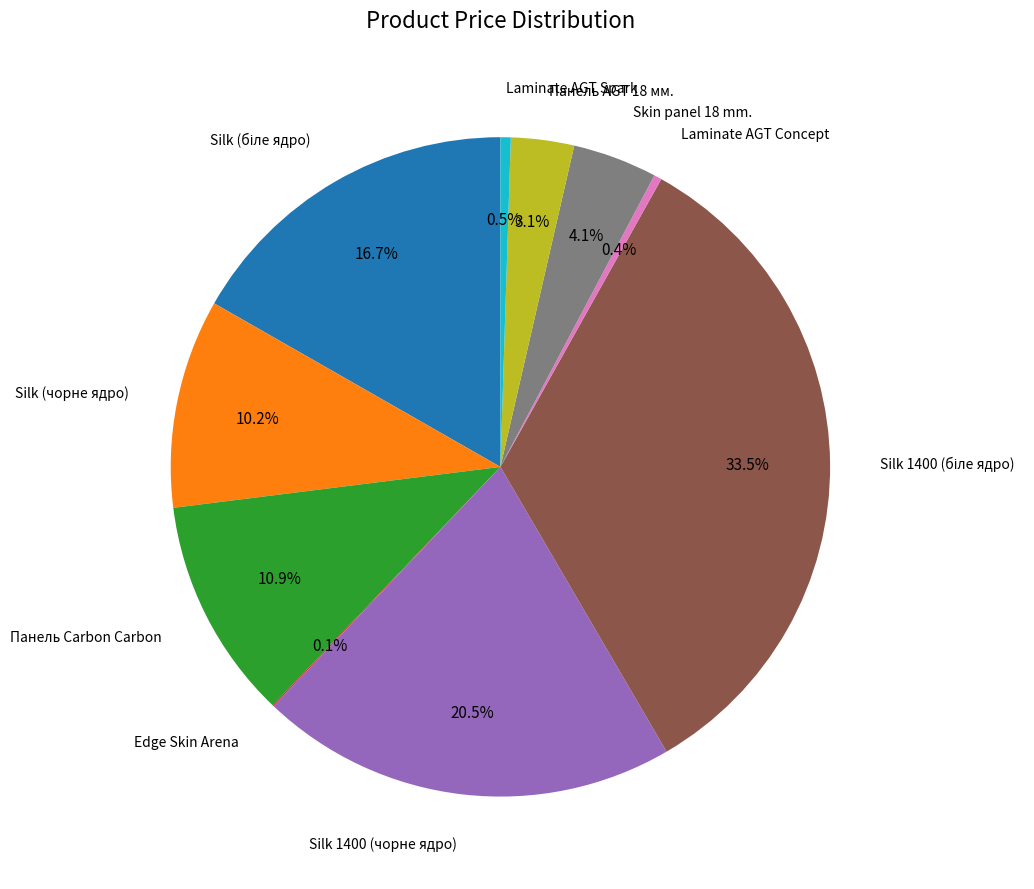

Is there any slice that represents more than half of the pie?

No